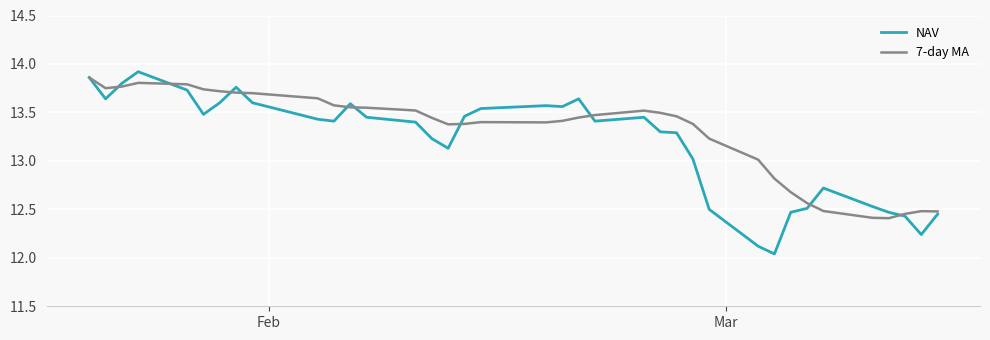

How many lines are shown in the chart?

2